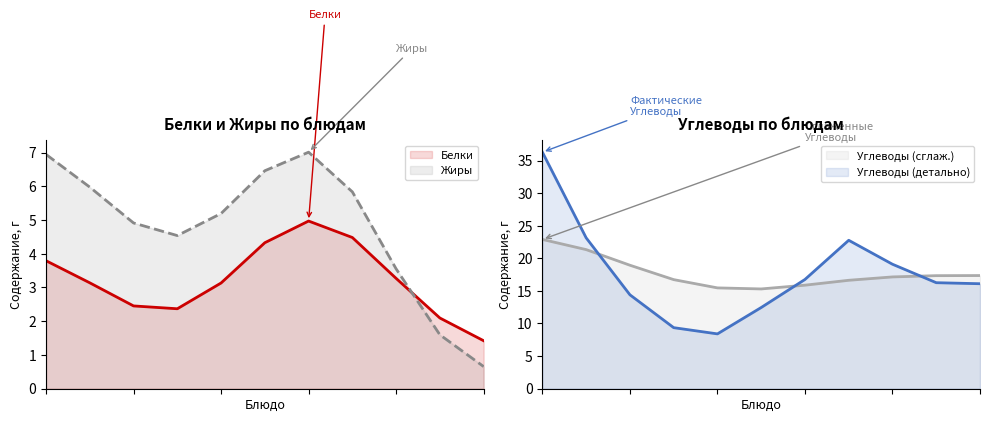

True or false: Углеводы and Белки cross at least once.

False